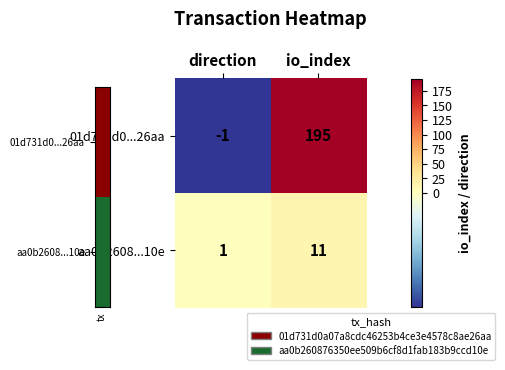

What is the difference between the maximum and minimum values in the aa0b2608...10e series?

10